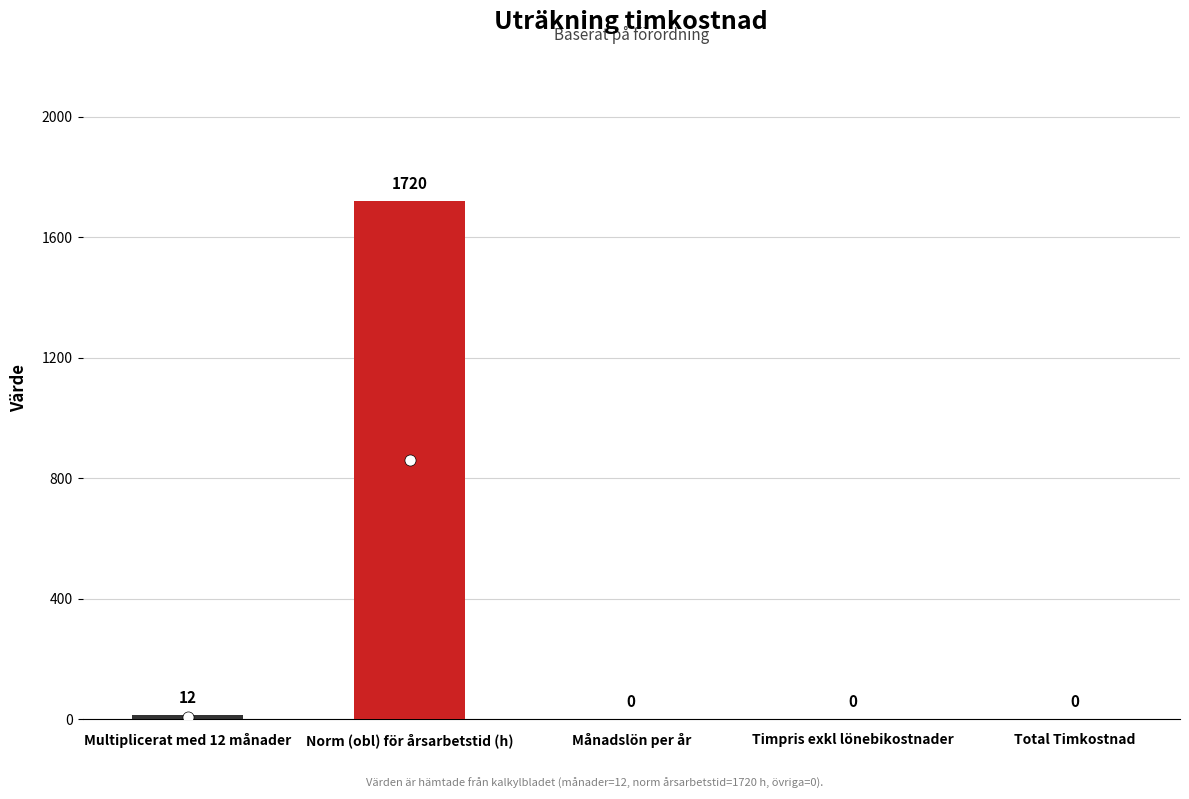

Are the bars horizontal?

No